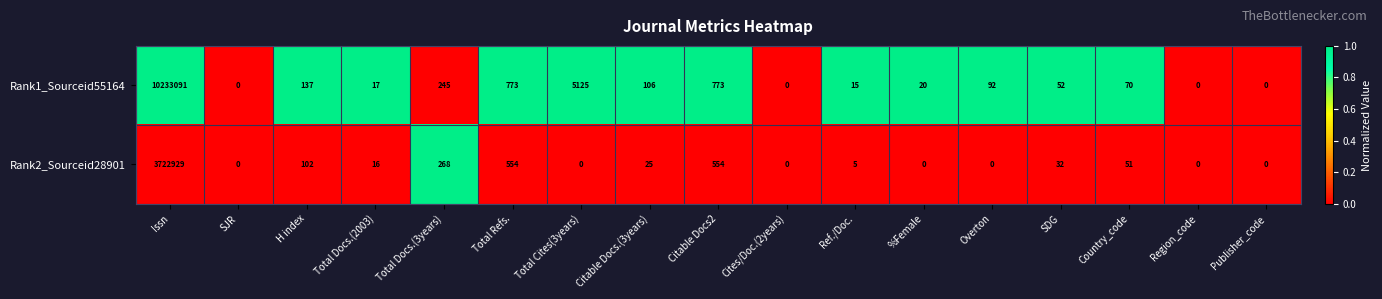

List the series in order of their peak value, lowest first.

Rank2_Sourceid28901, Rank1_Sourceid55164